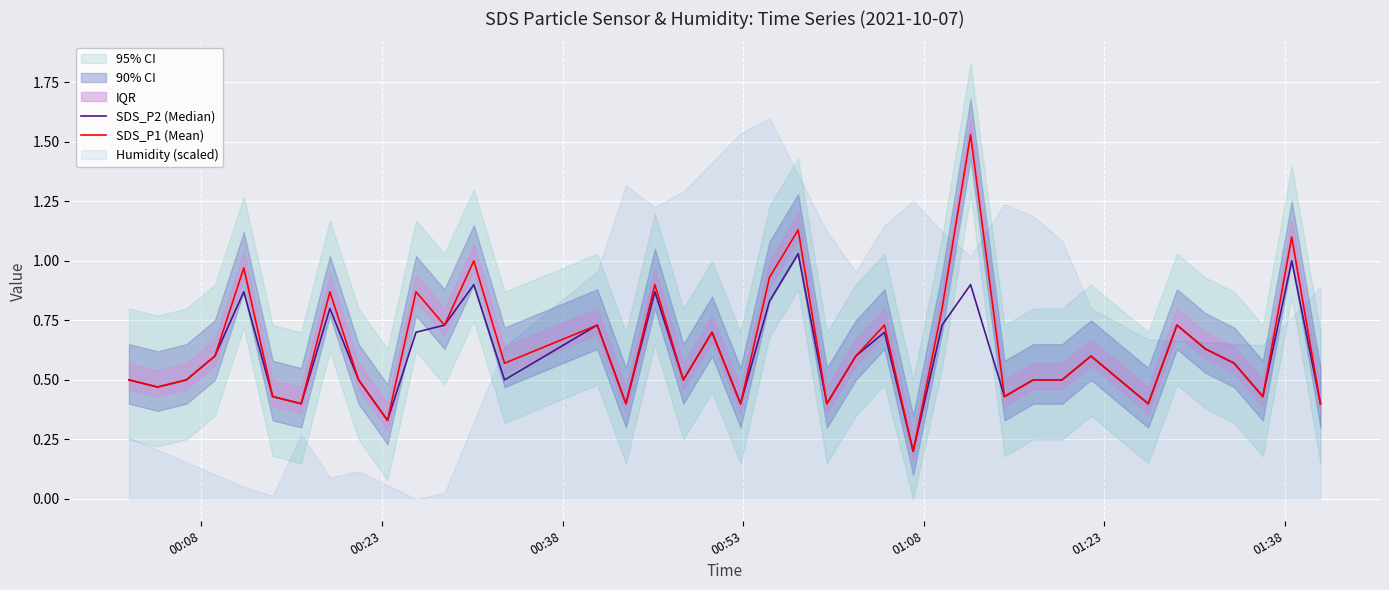

What is the value of the SDS_P1 (Mean) point at the 3rd from the left?

0.5